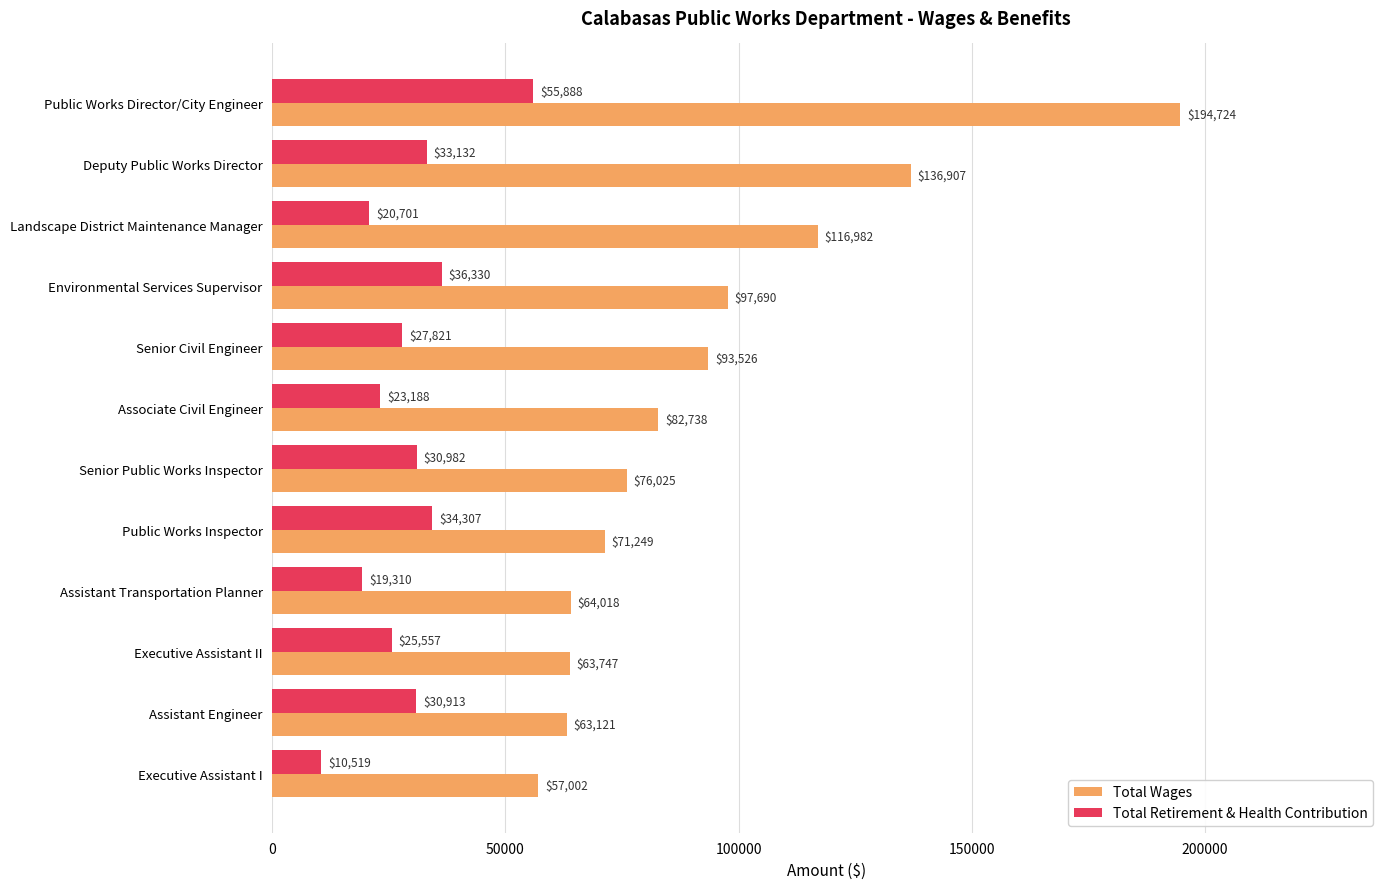

Count the number of data series in this chart.

2